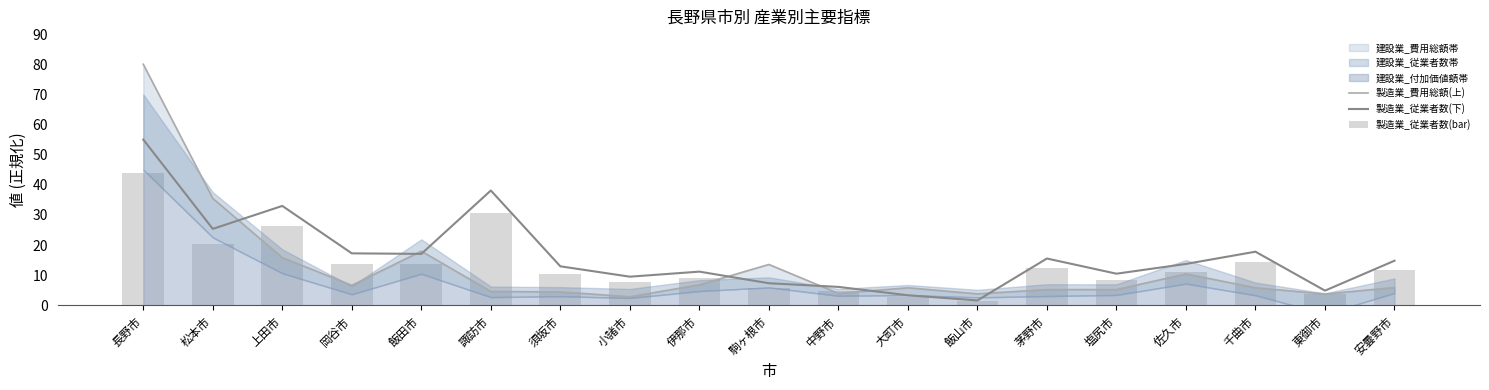

Read the 製造業_従業者数(bar) value at 須坂市.

10.3